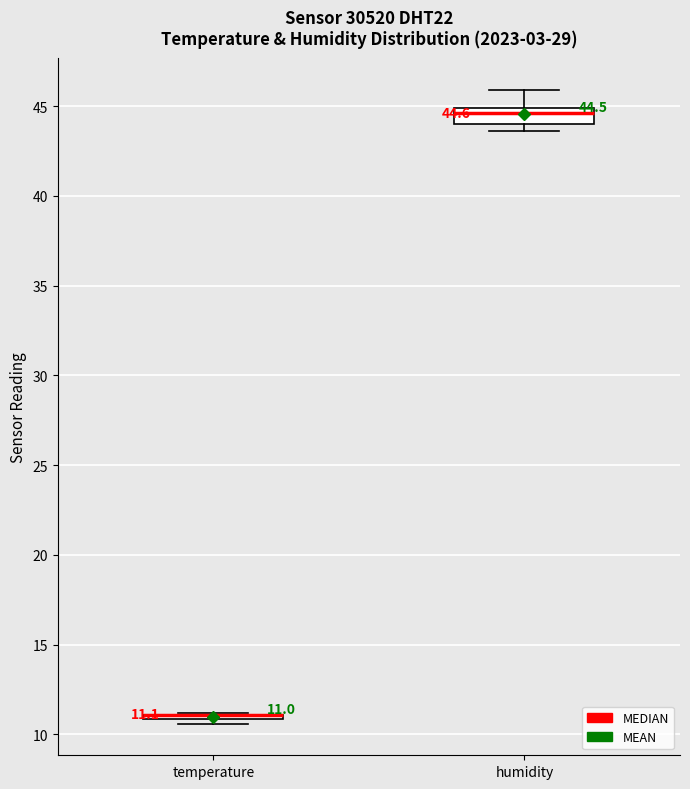

Which box is the tallest, from its lower edge to its upper edge?

humidity